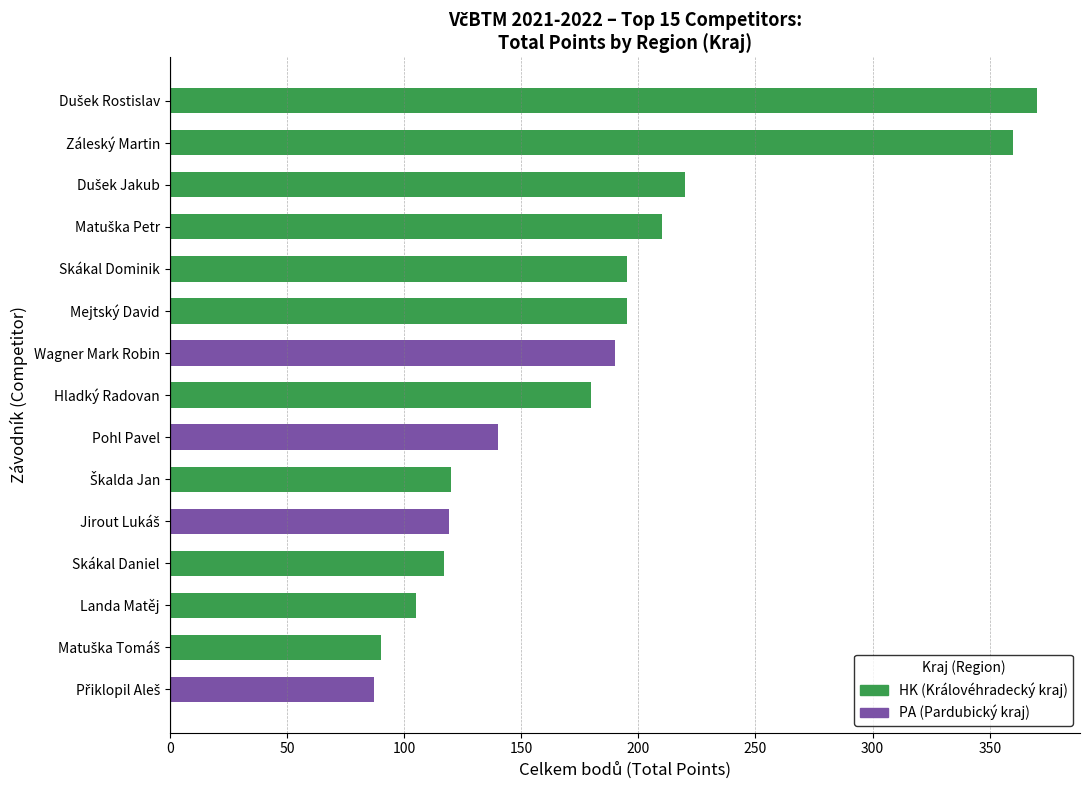

The value of HK at 50 is 192. True or false?

False